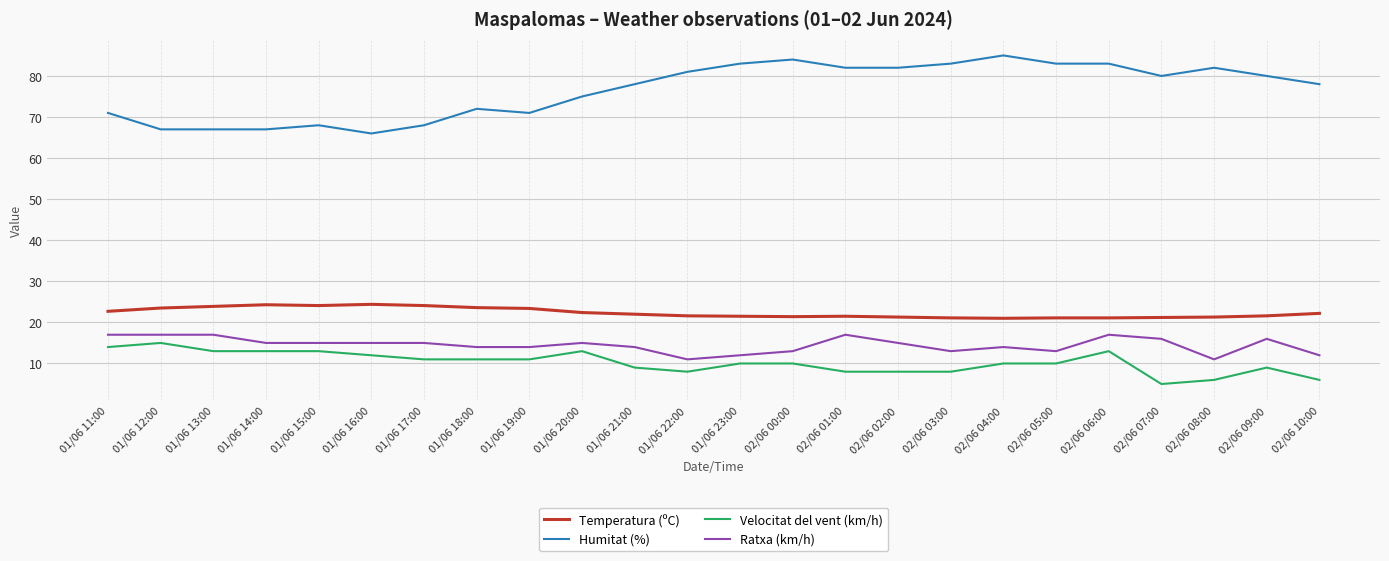

At which label does Temperatura (ºC) first exceed 22?

01/06 11:00